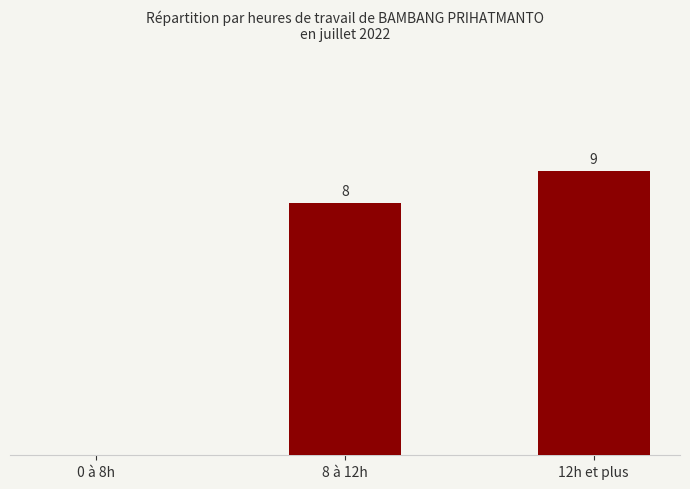

At which label is the value closest to 4?

0 à 8h